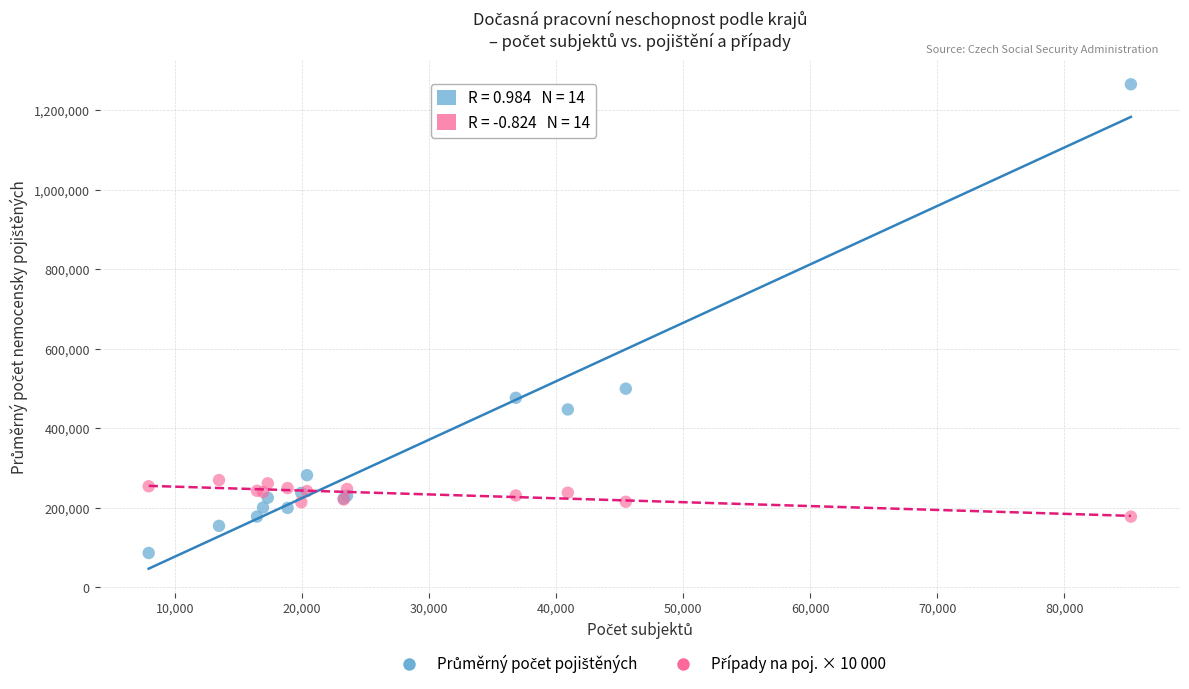

Across all series, what Y value is closest to 676102?

499846.6